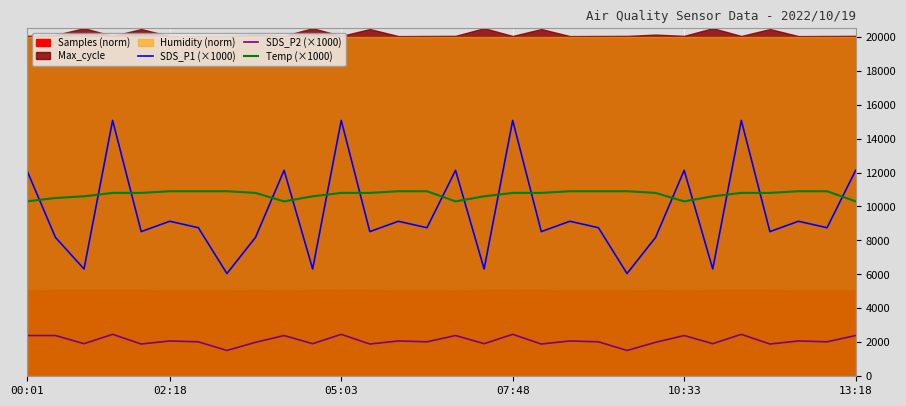

Is the value of SDS_P2 (×1000) at 05:03 greater than the value of Temp (×1000) at 00:01?

No